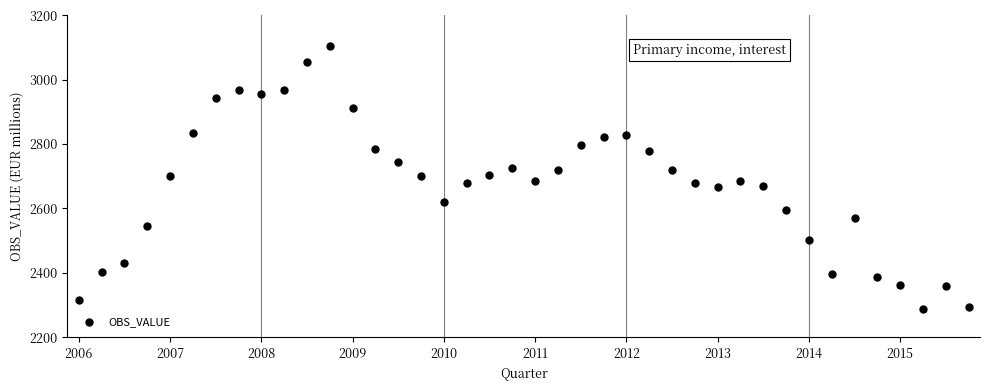

Count the number of points in this scatter plot.

40